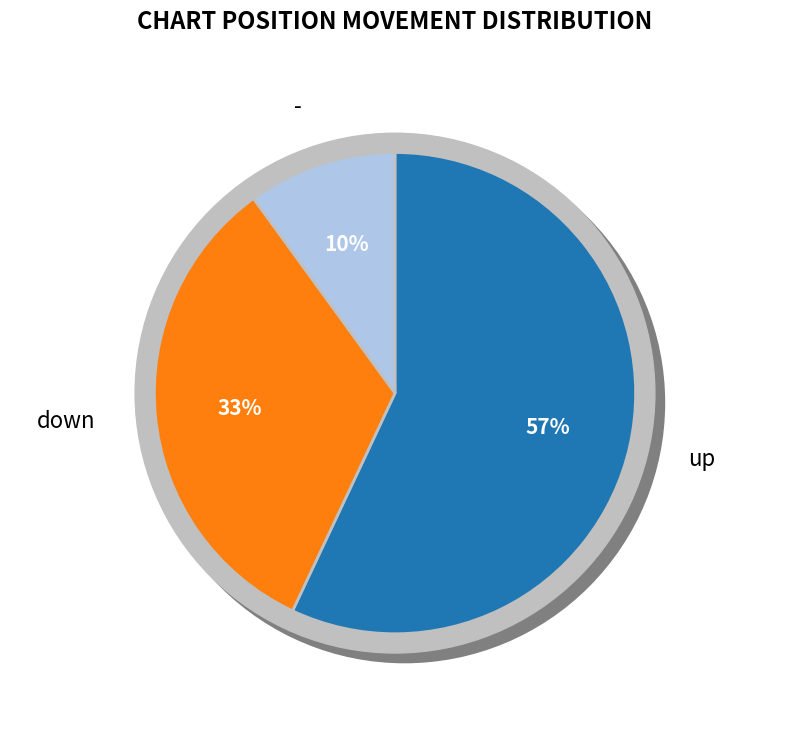

True or false: down accounts for 40% of the total.

False